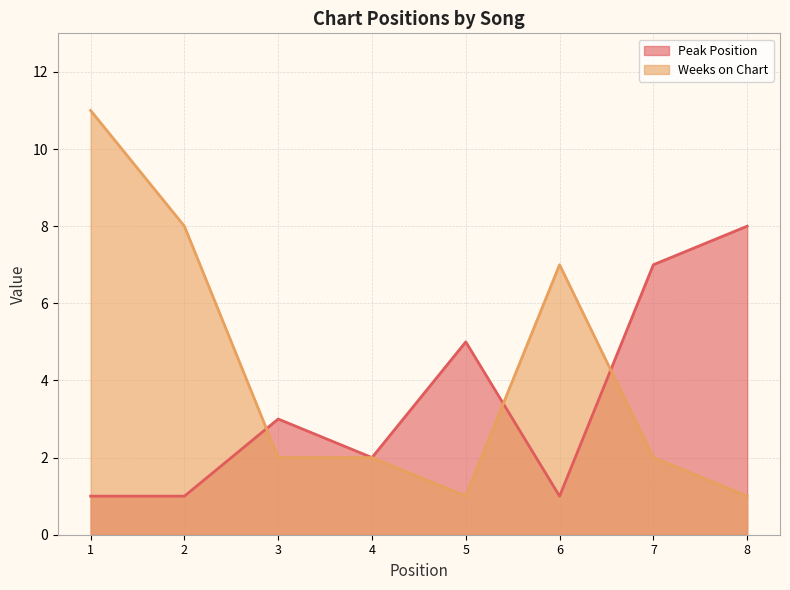

What is the value of the Peak Position point at the 2nd from the left?

1